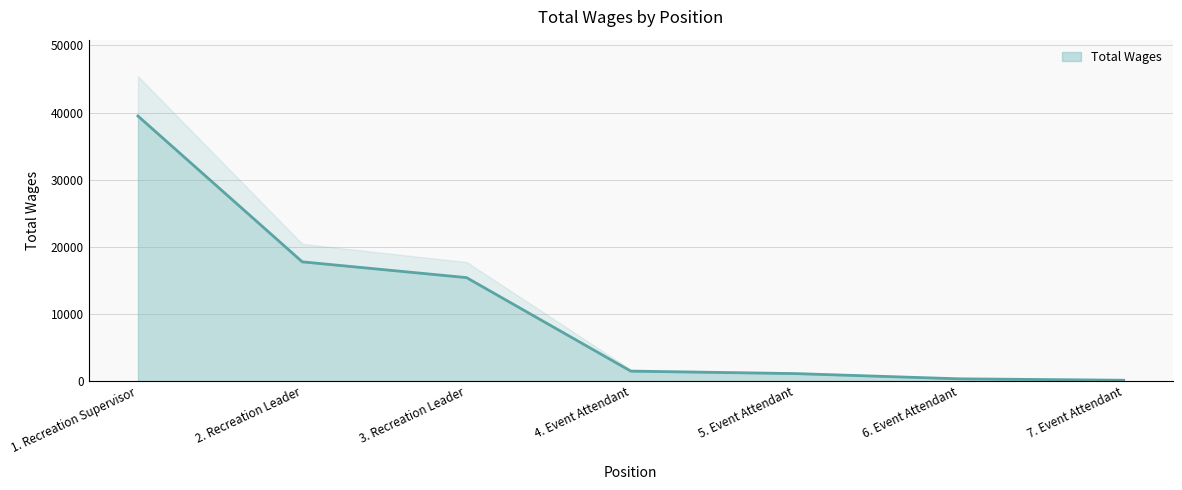

What position from the left is 7. Event Attendant?

7